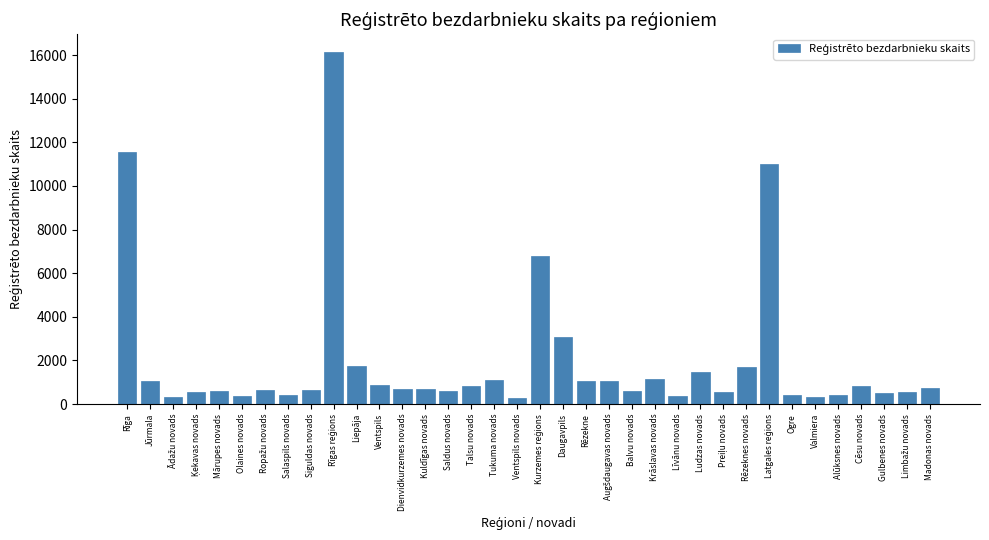

What is the difference between the second highest and second lowest values?

11268